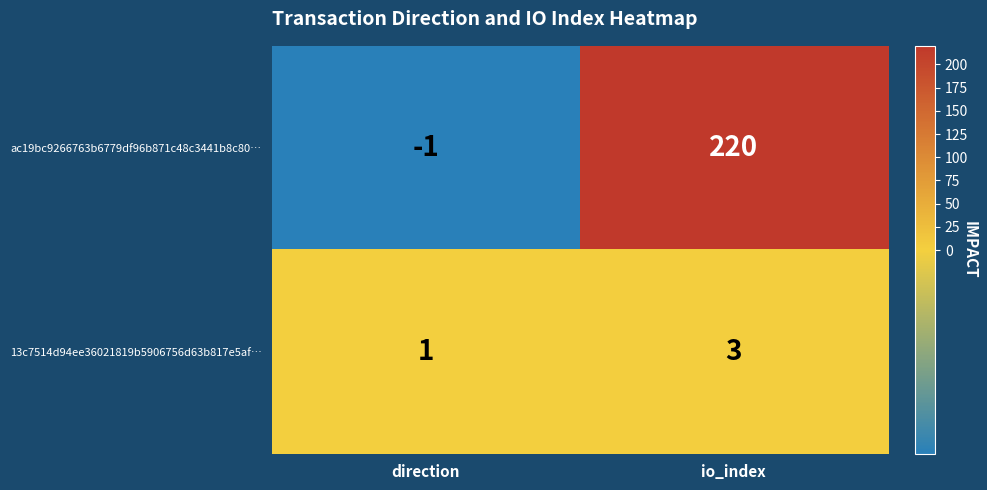

The value of 13c7514d94ee36021819b5906756d63b817e5af… at io_index is 3. True or false?

True